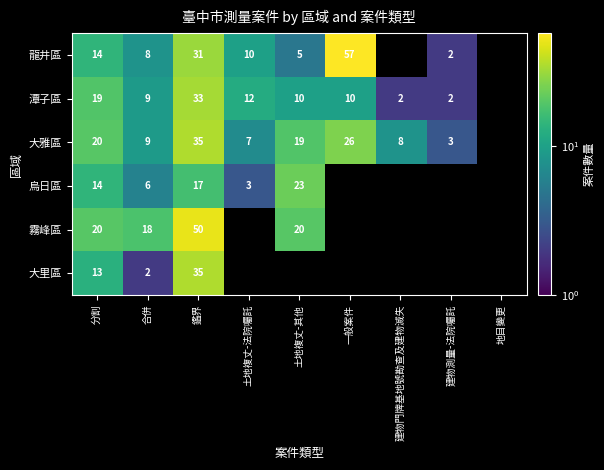

Is it true that 潭子區 equals 57 at 鑑界?

False